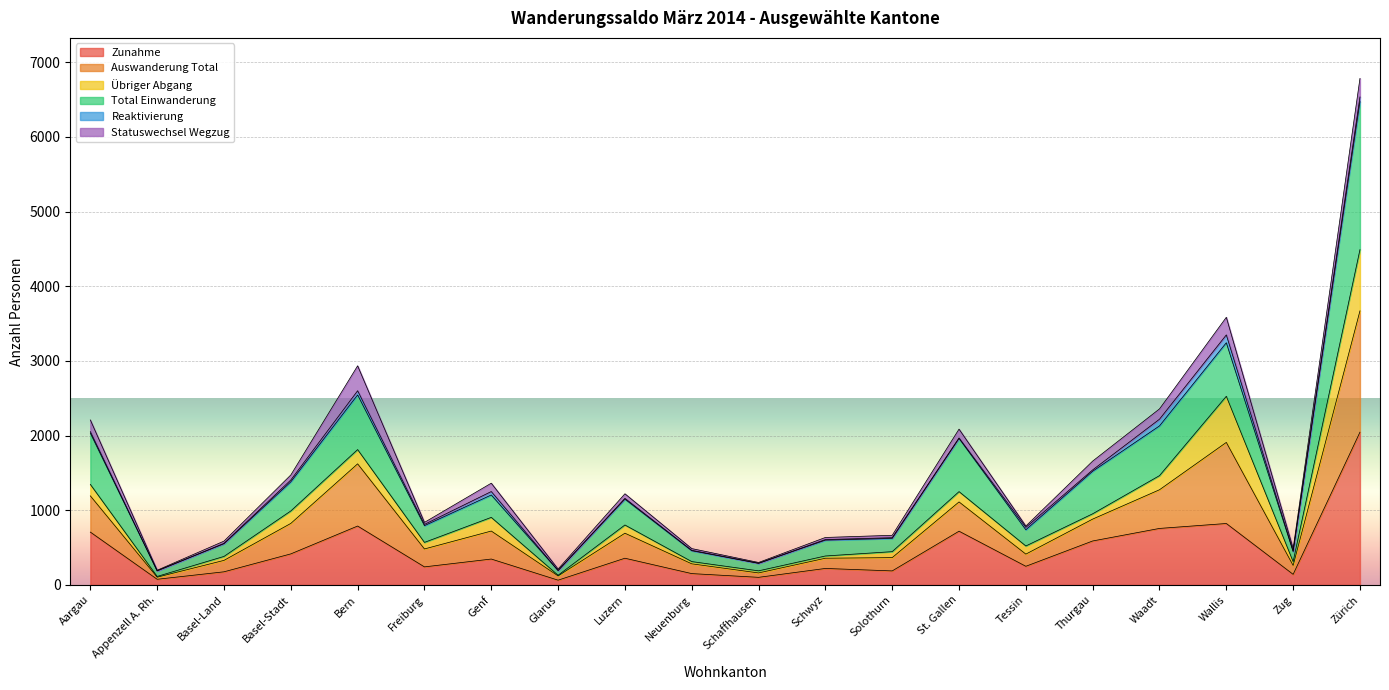

The value of Zunahme at Freiburg is 241. True or false?

True